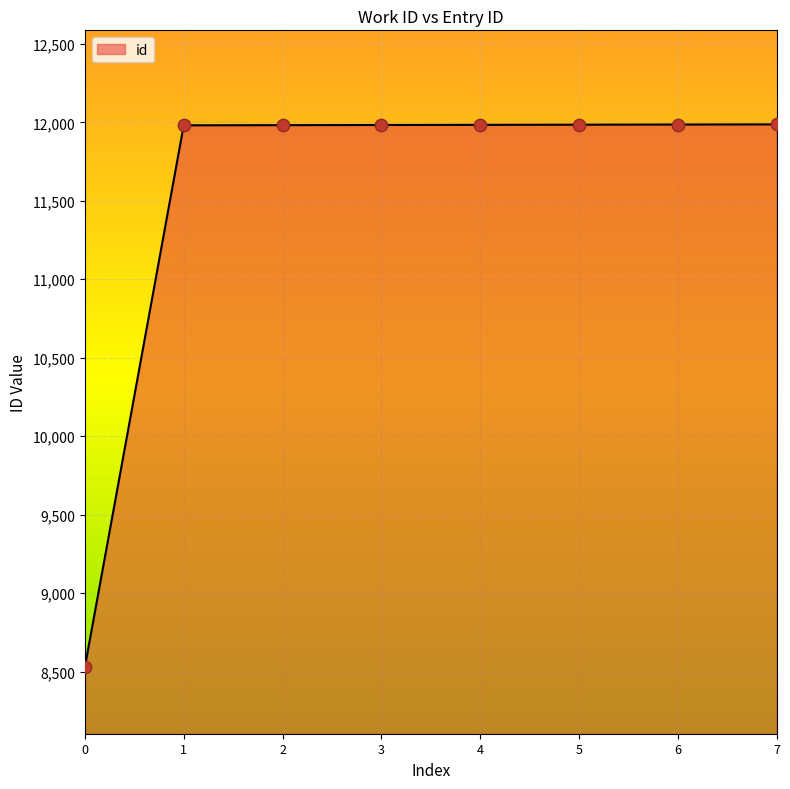

Between 0 and 7, which is larger?

7